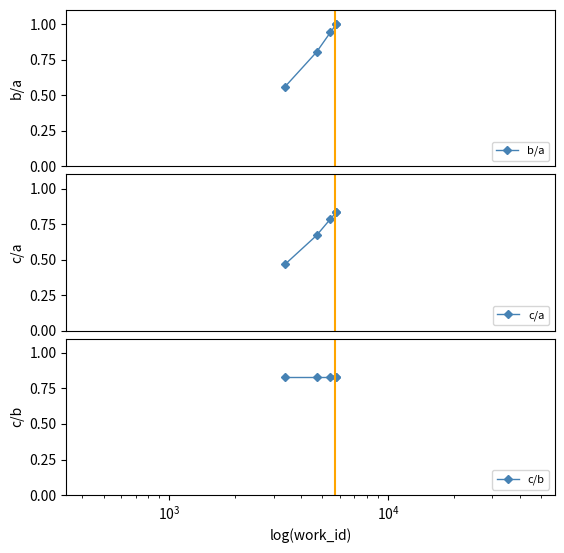

What is the value of the b/a point at the 5th from the left?

1.0